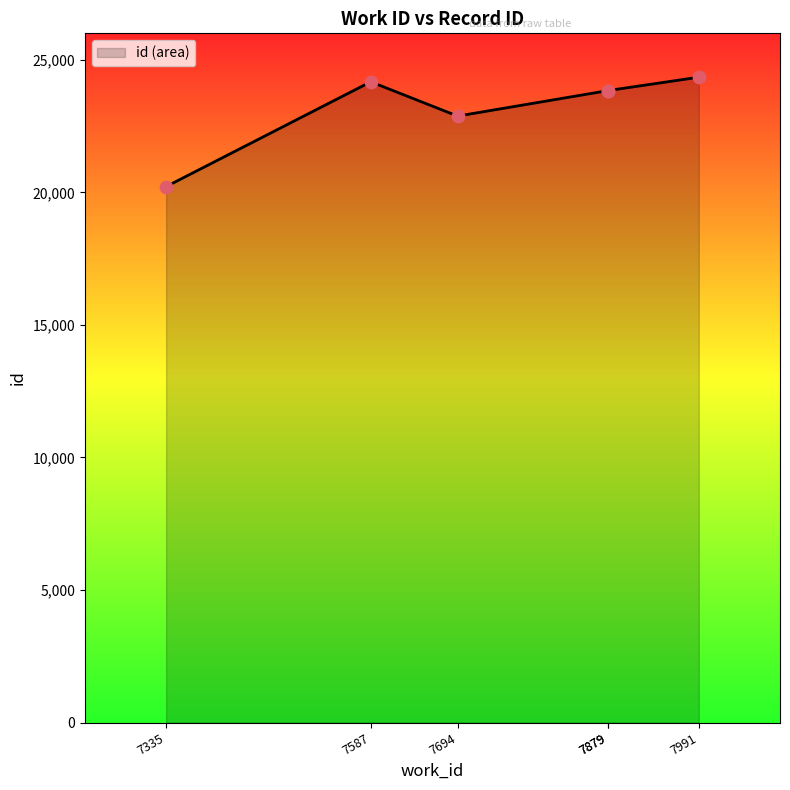

What is the change in value from 7335 to 7879?

+3620